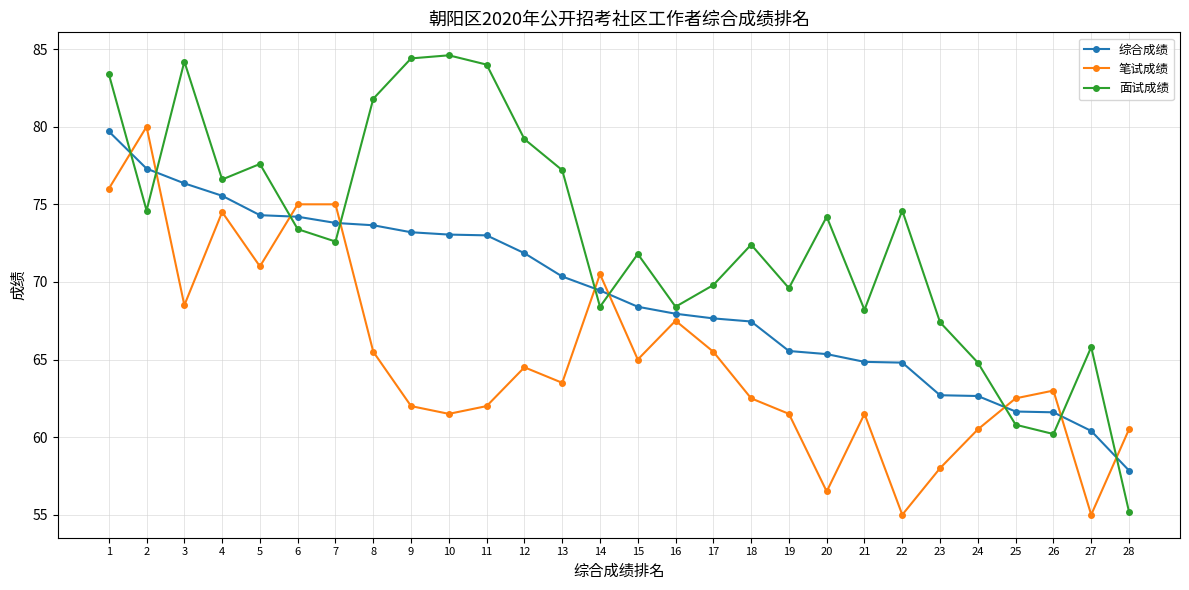

Is it true that 综合成绩 equals 24.5 at 6?

False